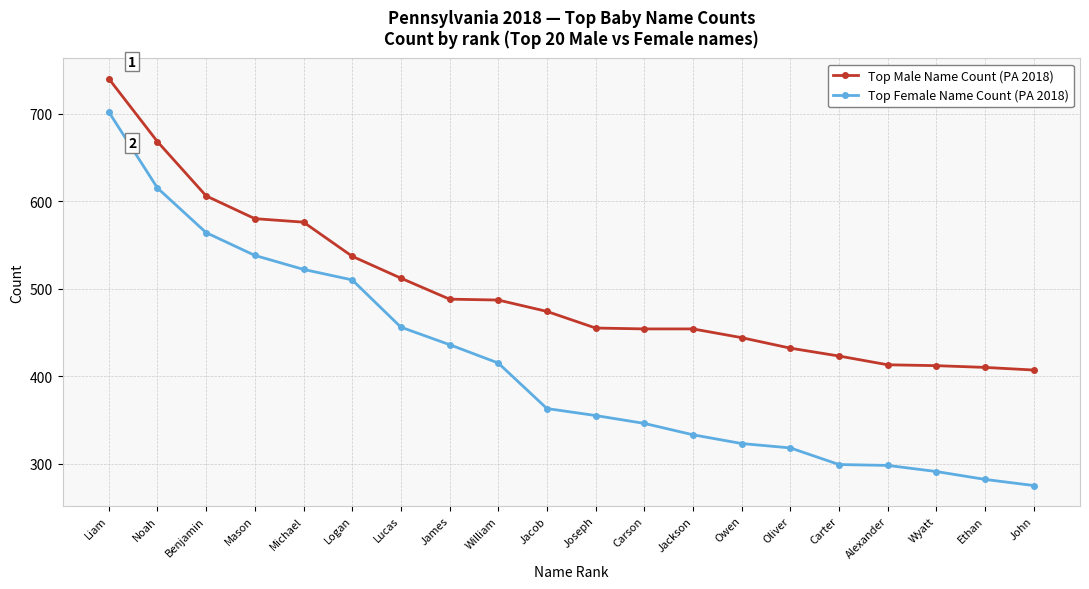

What is the difference between the Top Female Name Count (PA 2018) values at Ethan and Benjamin?

282